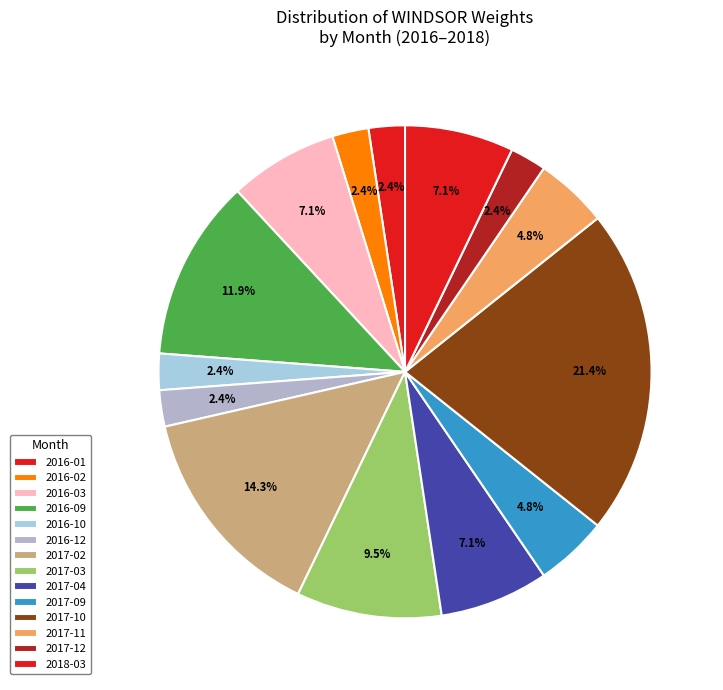

Approximately how many times larger is the value at 2018-03 compared to 2017-11?

1.5